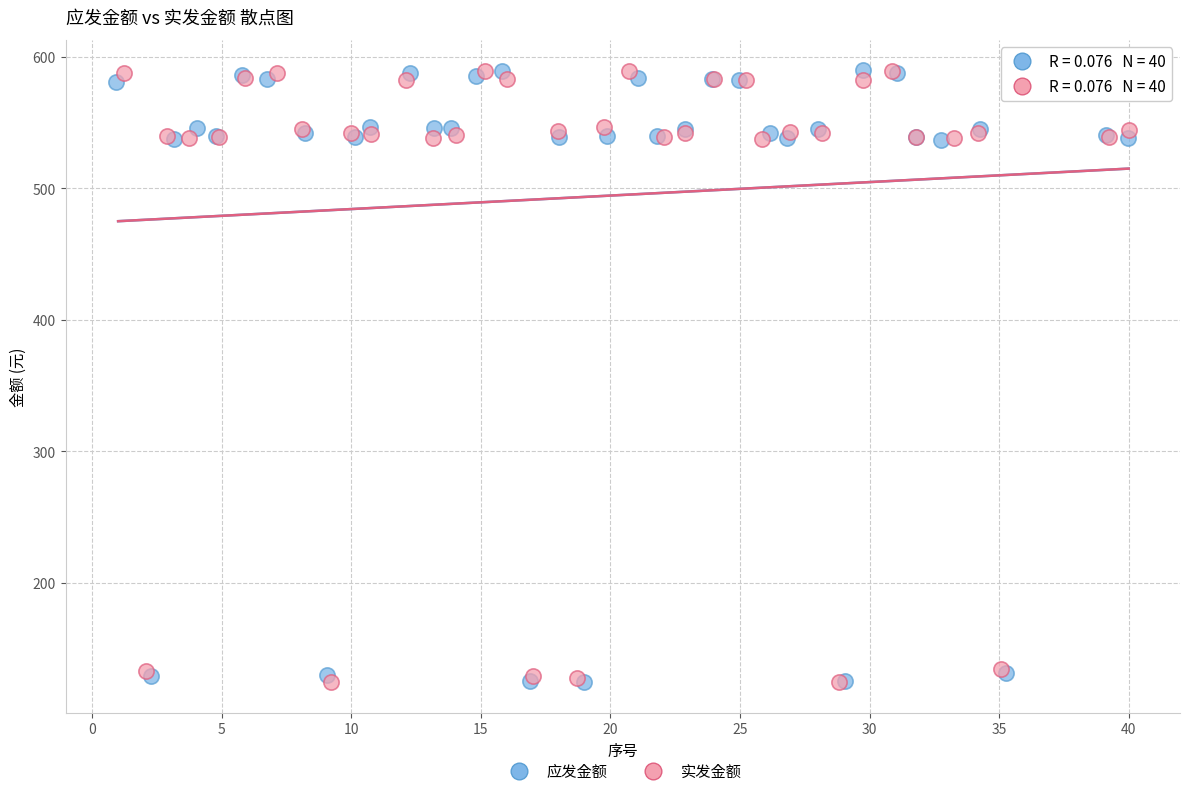

What are all the series names shown in the legend?

应发金额, 实发金额